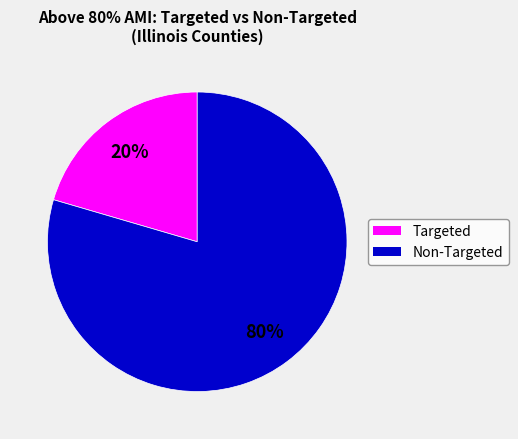

Count the number of slices in the pie.

2